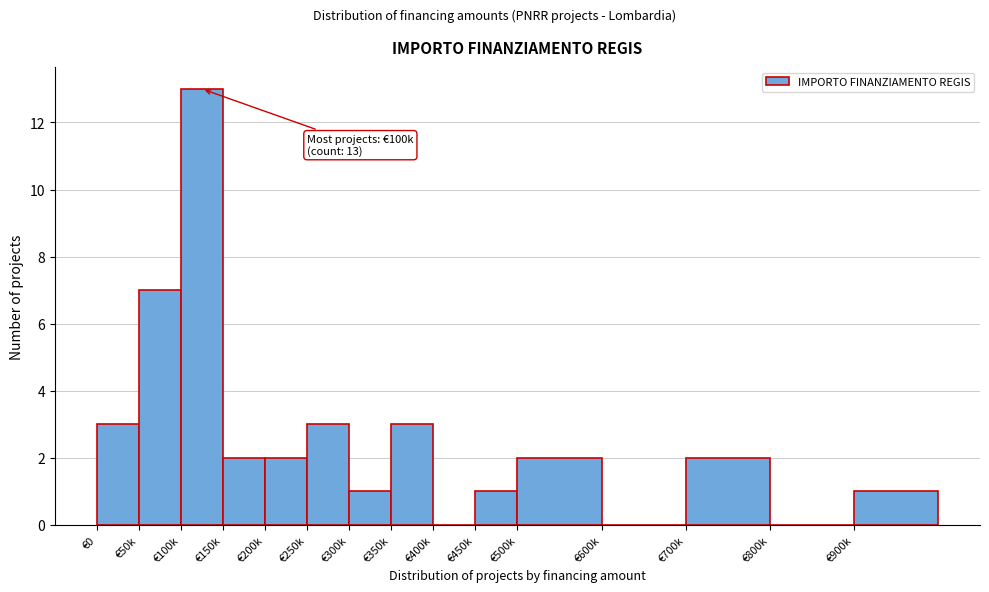

Reading left to right, transcribe all the data shown in this chart.

€0=3	€50k=7	€100k=13	€150k=2	€200k=2	€250k=3	€300k=1	€350k=3	€400k=0	€450k=1	€500k=2	€600k=0	€700k=2	€800k=0	€900k=1